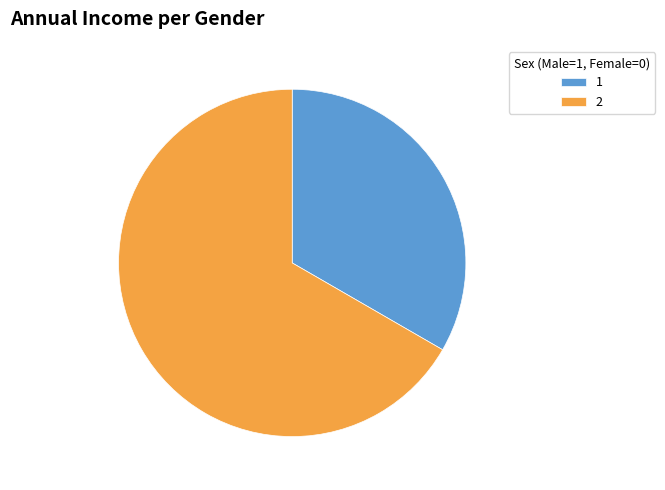

Is there any slice that represents more than half of the pie?

Yes